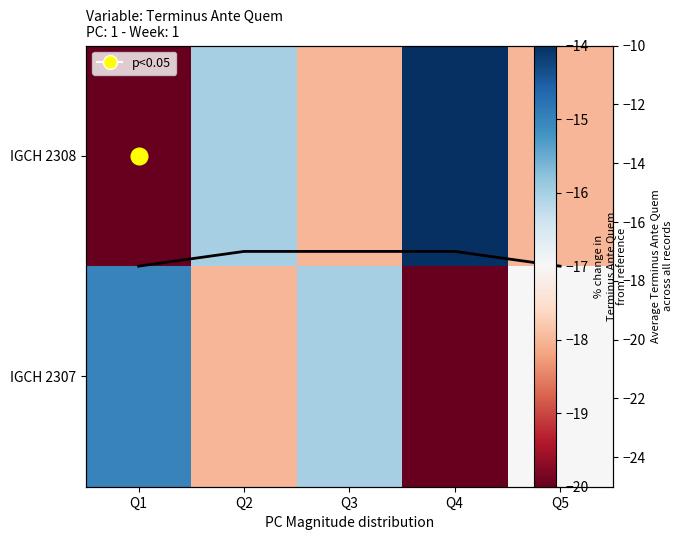

Count the number of data series in this chart.

3